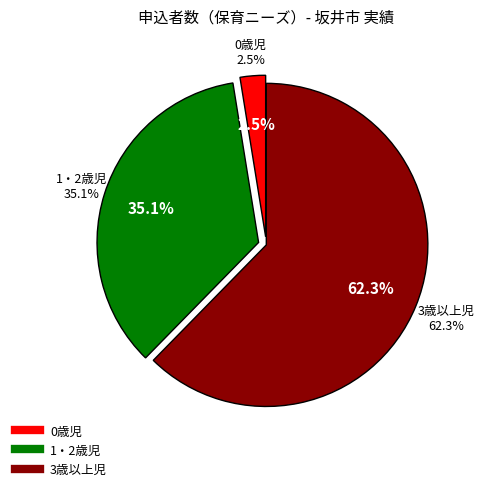

To the nearest percent, what percentage of the pie is 1・2歳児?

35%